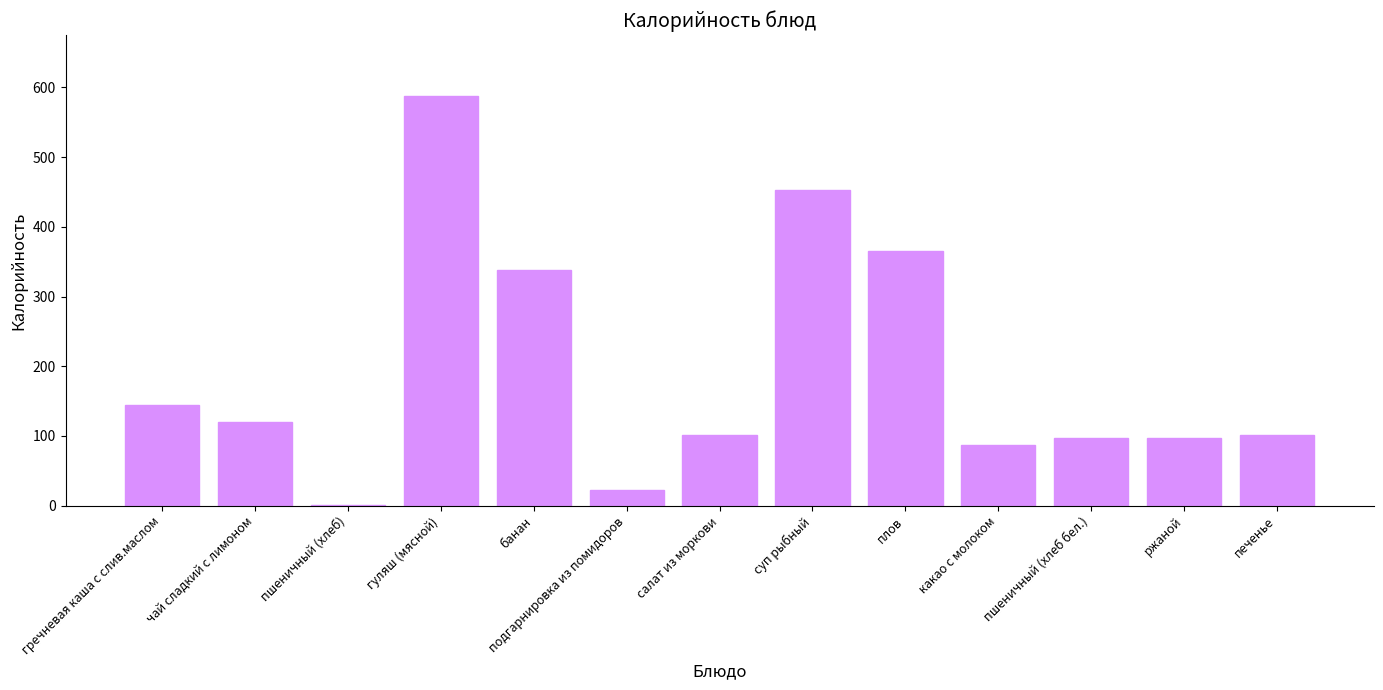

Where is the data nearest to the value 294?

банан